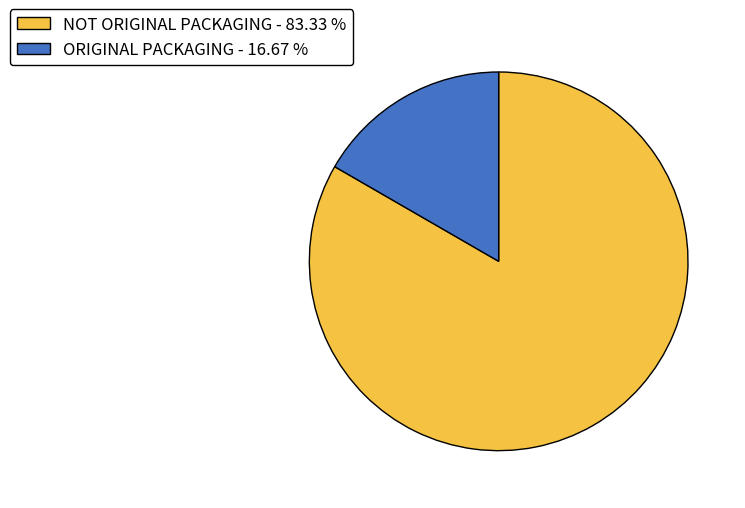

Which has a higher value, NOT ORIGINAL PACKAGING - 83.33 % or ORIGINAL PACKAGING - 16.67 %?

NOT ORIGINAL PACKAGING - 83.33 %